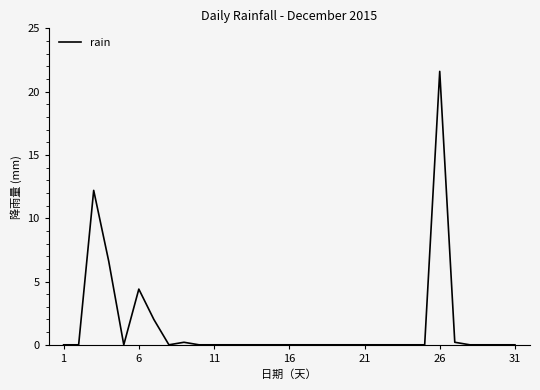

What is the maximum value shown in the chart?

21.6